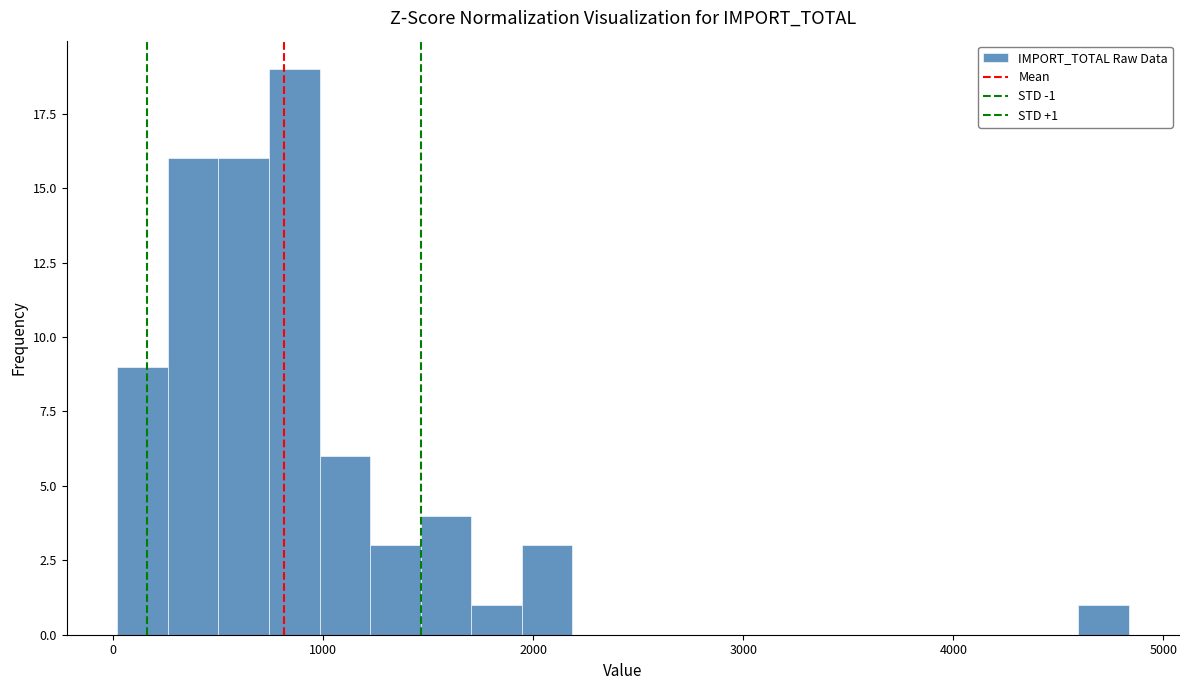

Read against the x-axis, roughly where is the centre of the tallest bar?

900